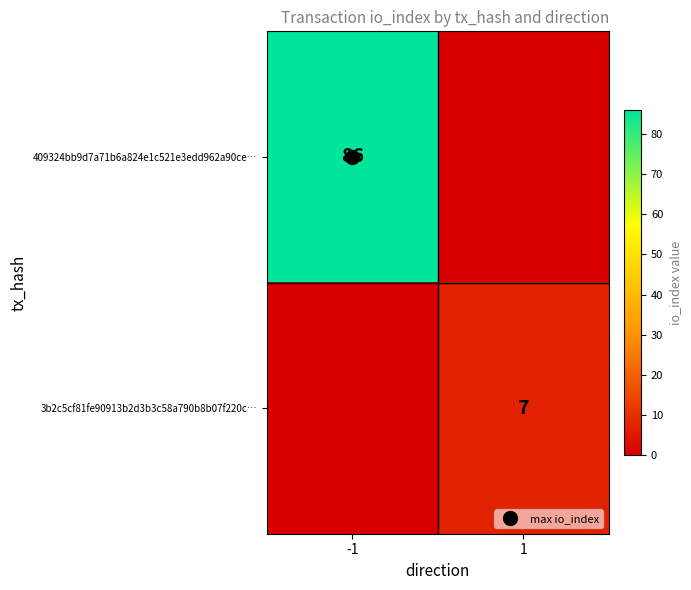

At which category is the sum across all series the highest?

-1